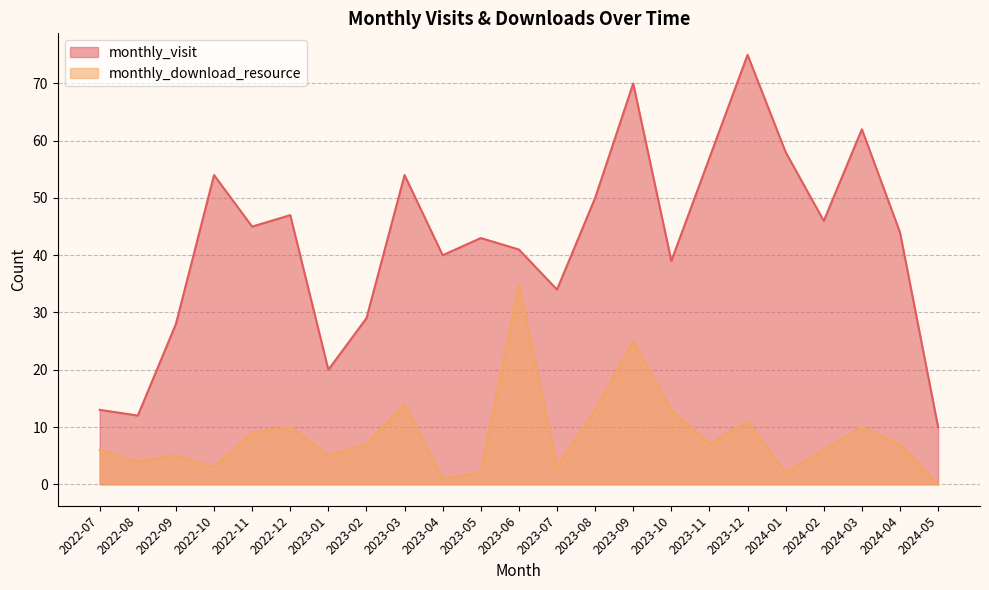

What is the label of the 16th point from the right?

2023-02